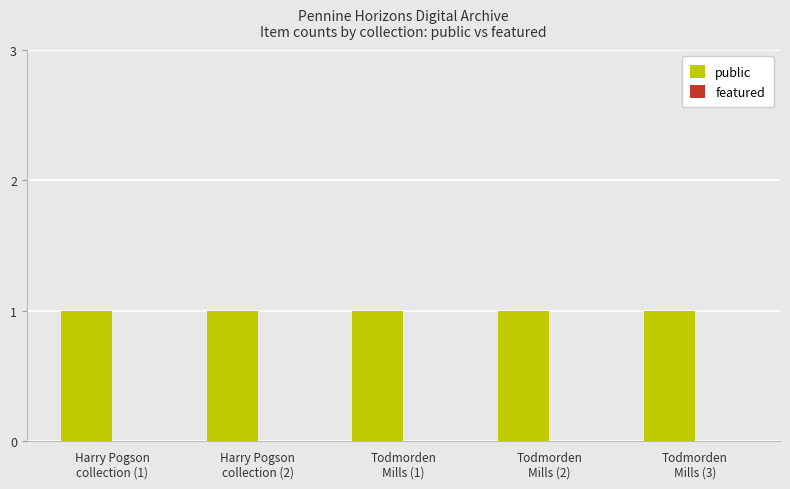

What are all the series names shown in the legend?

public, featured